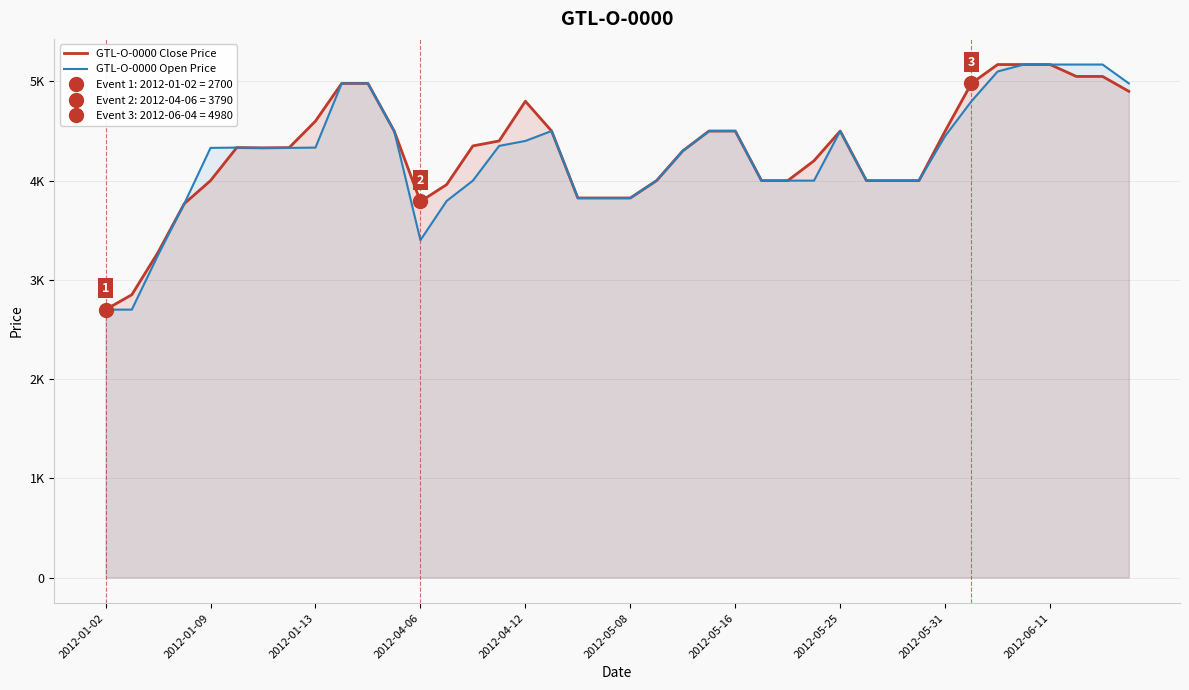

Which category has the lowest value across all series?

2012-01-02